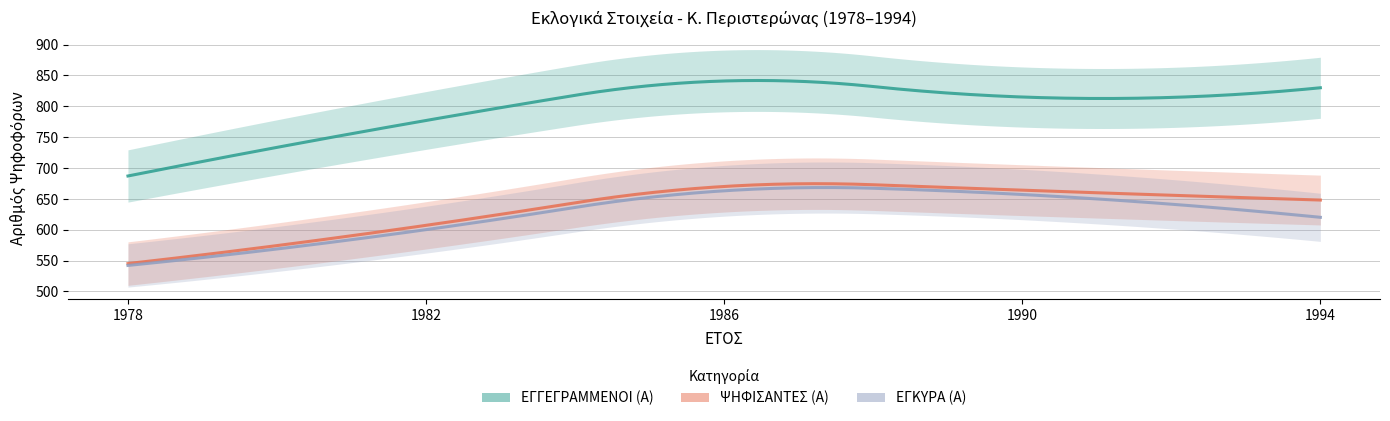

How many lines are shown in the chart?

3